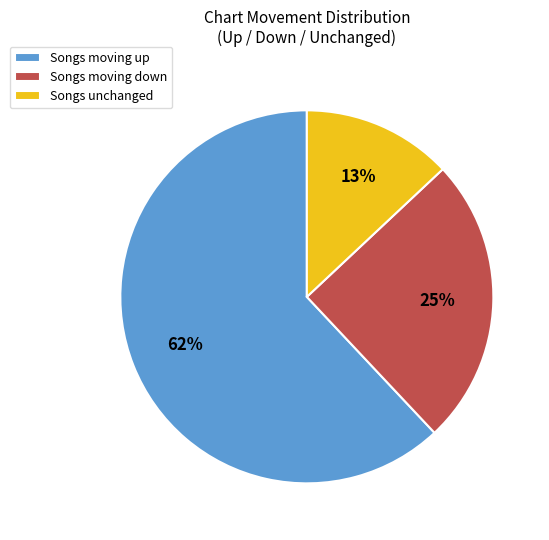

True or false: Songs moving up accounts for 62% of the total.

True